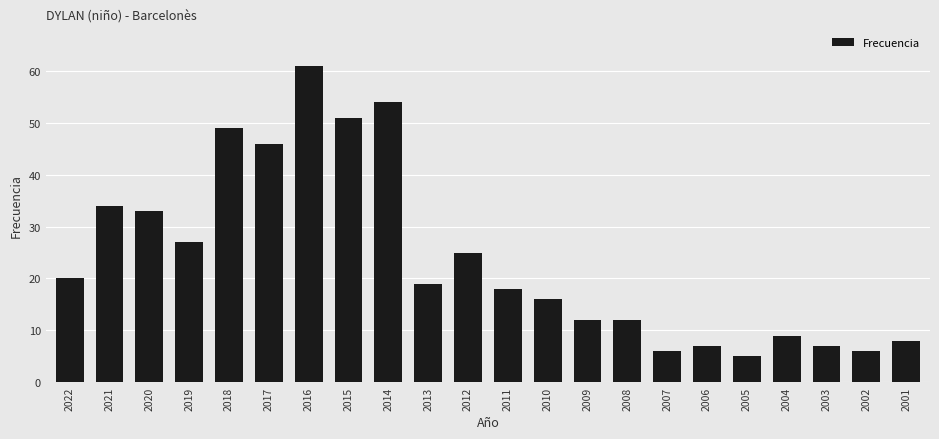

Is it true that the value at 2011 is 18?

True